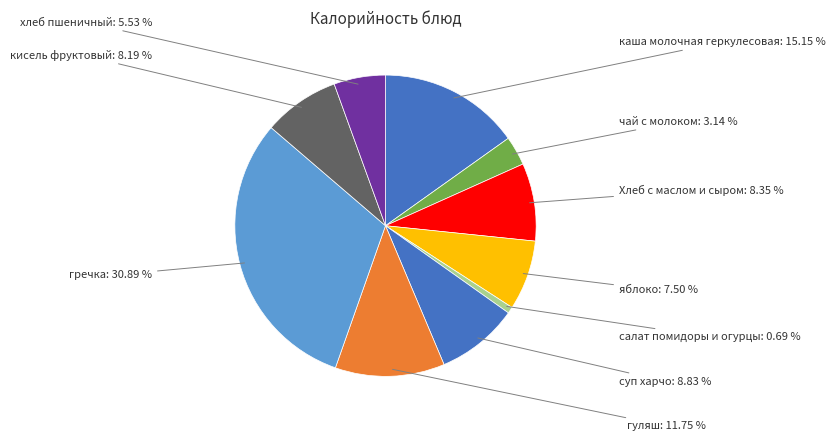

Count the number of slices in the pie.

10